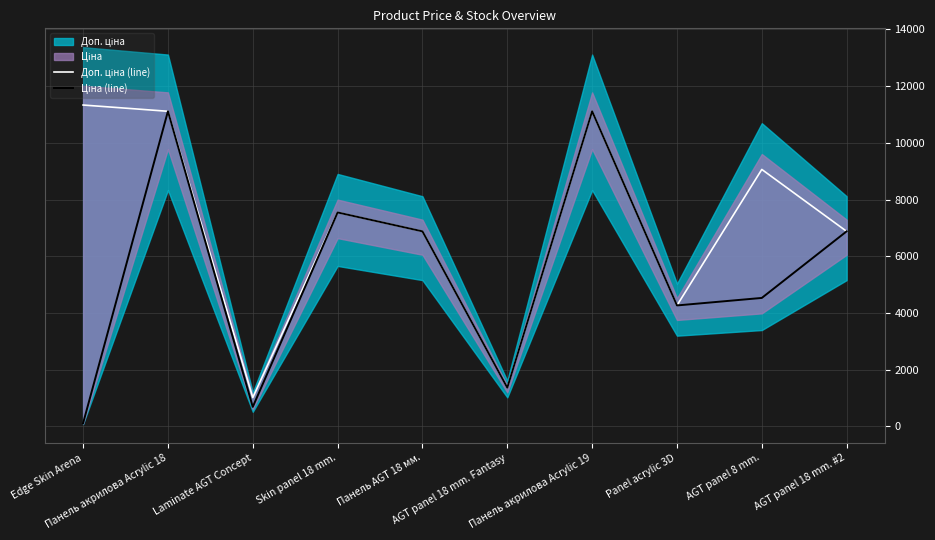

At how many categories does at least one series exceed 738?

10